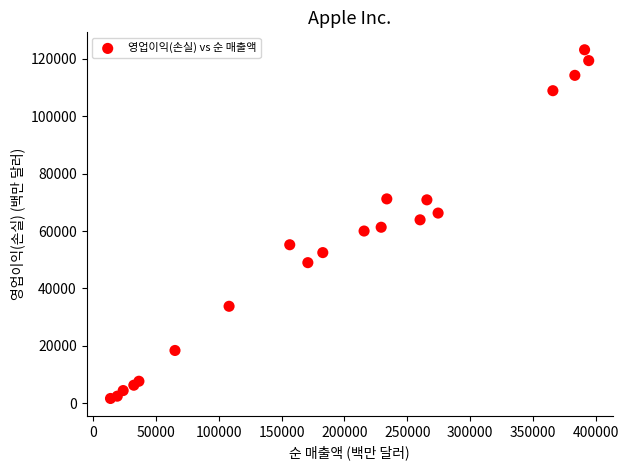

What is the range of X values (max minus min)?

380397